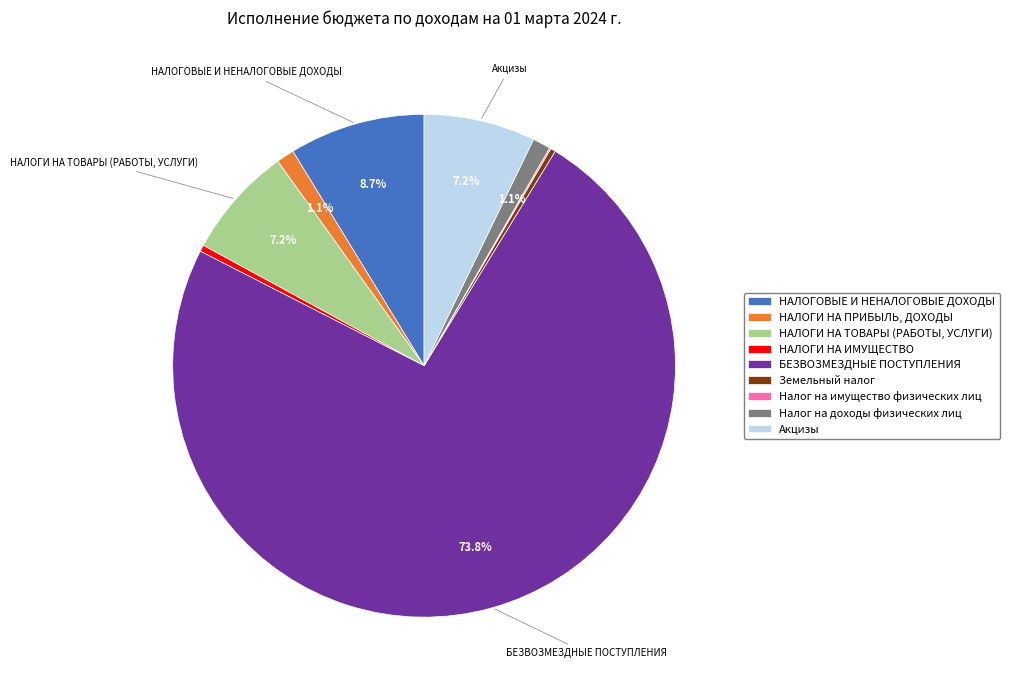

To the nearest percent, what portion does Акцизы represent?

7%